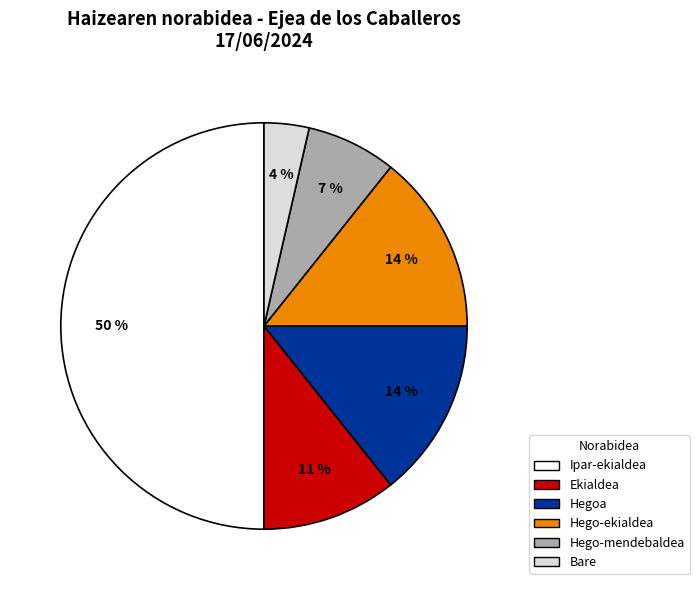

What is the smallest slice in the pie chart?

Bare